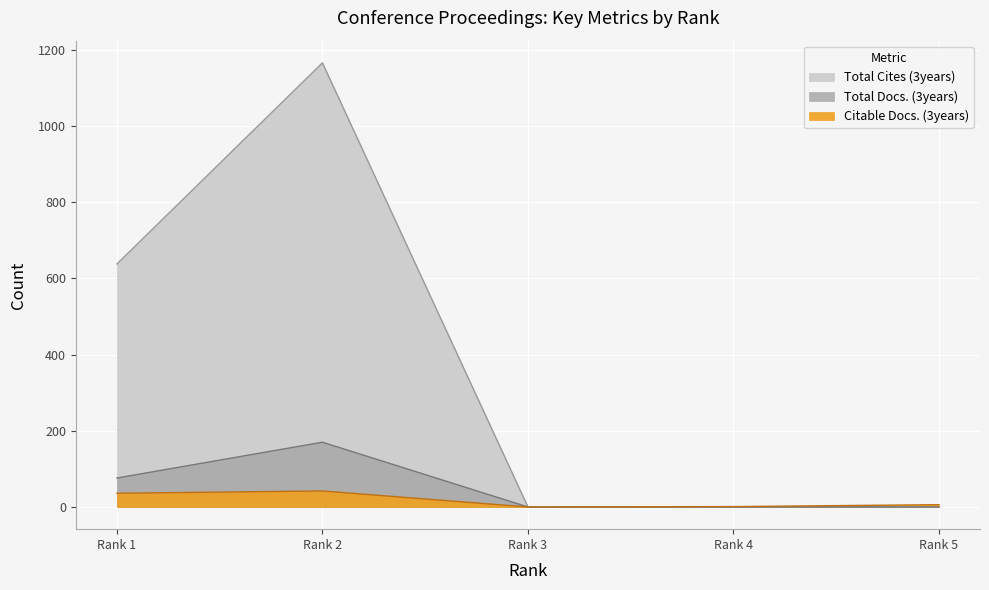

What is the difference between the maximum and minimum values in the Total Docs. (3years) series?

170